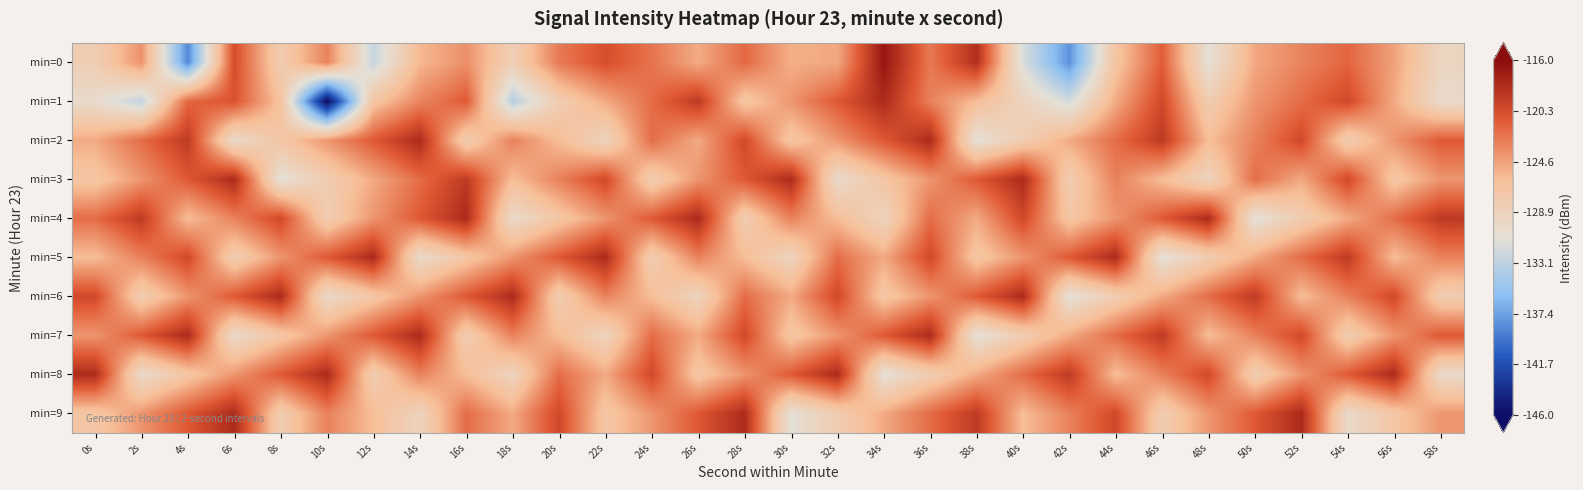

What is the smallest value displayed?

-146.1